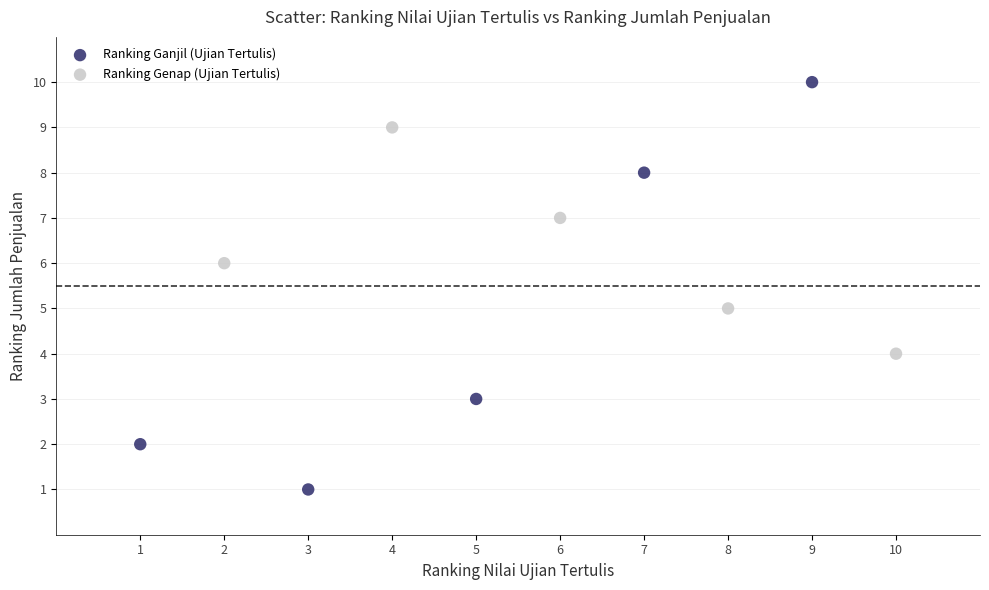

Which series contains the lowest Y value?

Ranking Ganjil (Ujian Tertulis)